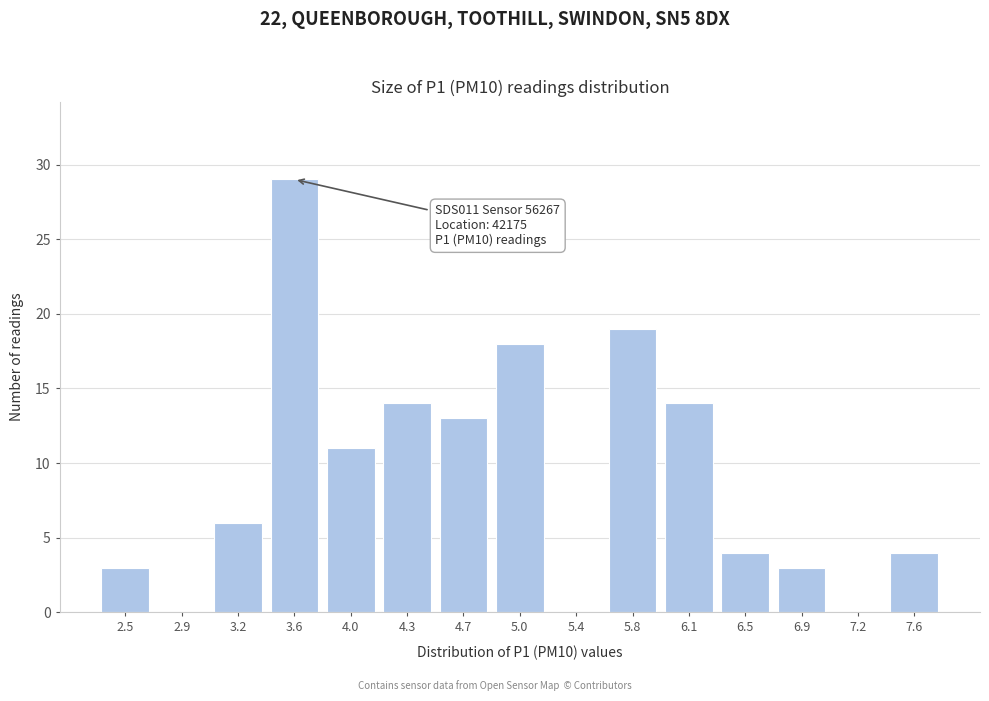

Reading left to right, transcribe all the data shown in this chart.

2.5=3	2.9=0	3.2=6	3.6=29	4.0=11	4.3=14	4.7=13	5.0=18	5.4=0	5.8=19	6.1=14	6.5=4	6.9=3	7.2=0	7.6=4